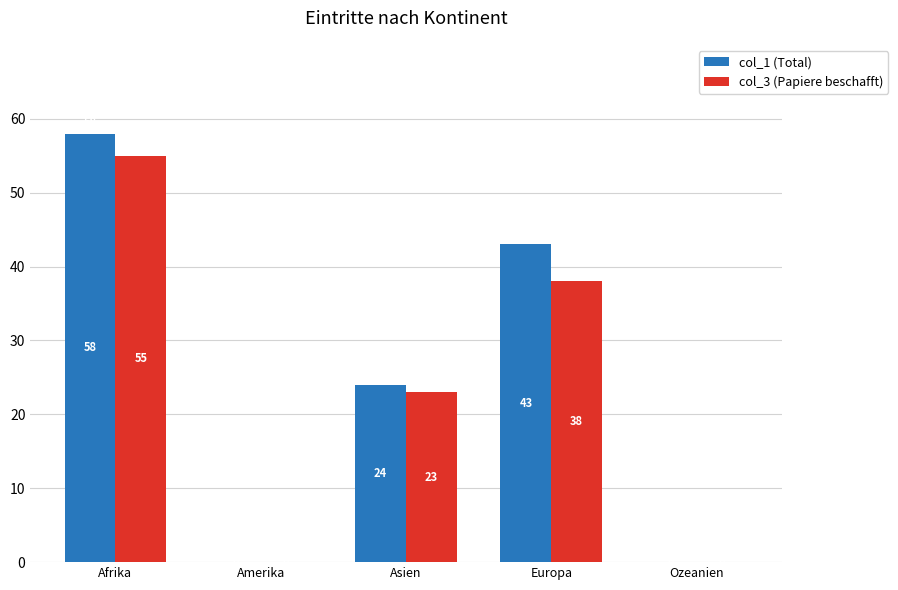

Are the bars horizontal?

No